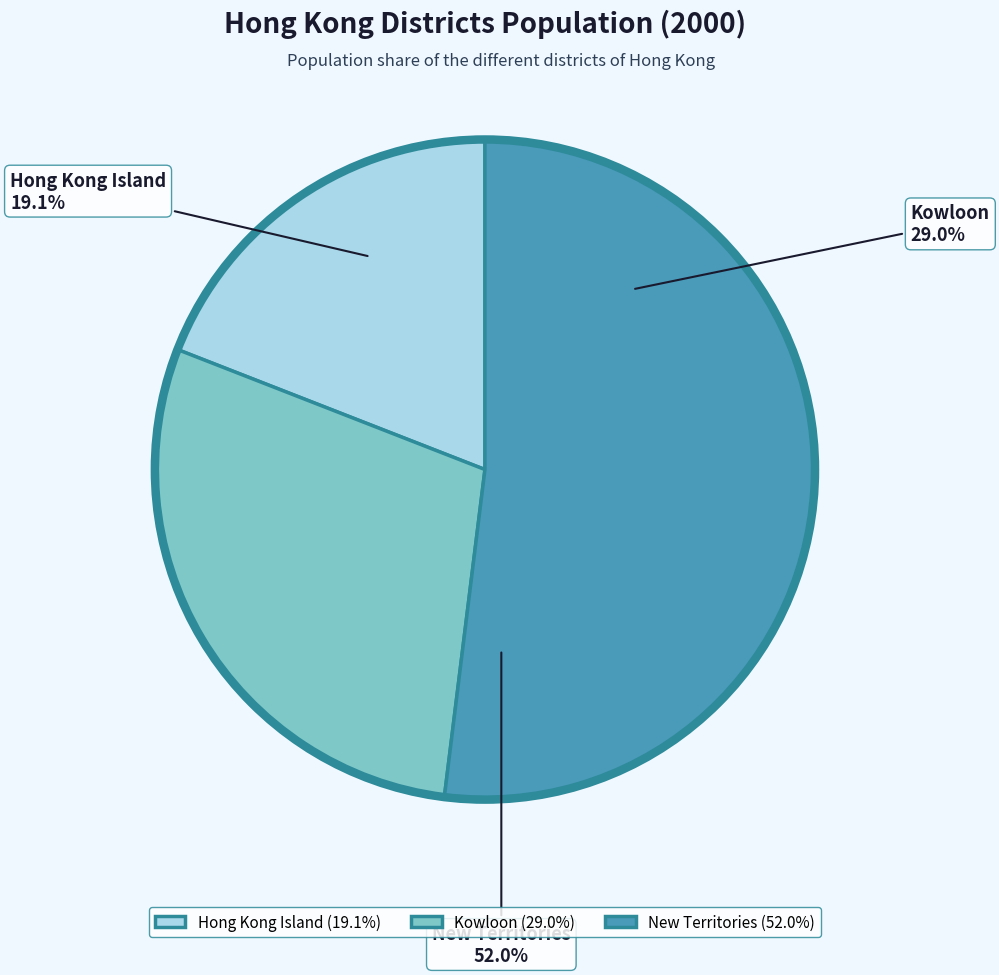

Does New Territories represent more than half of the total?

Yes